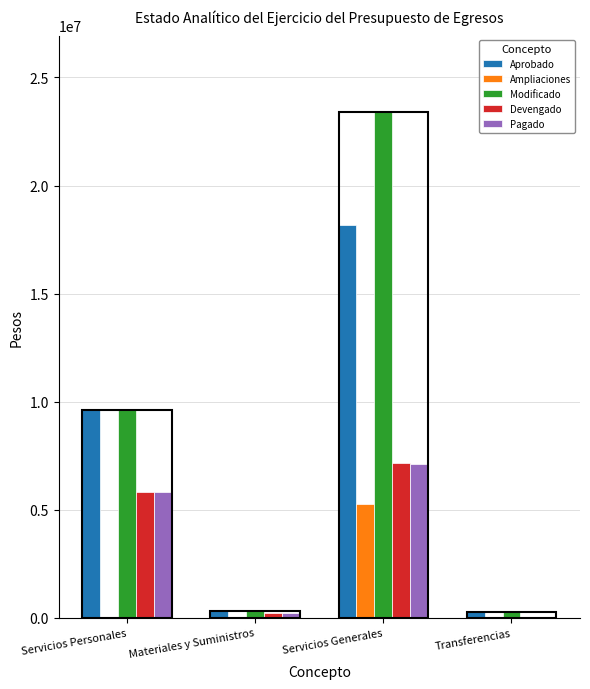

Which series has the largest total across all categories?

Modificado